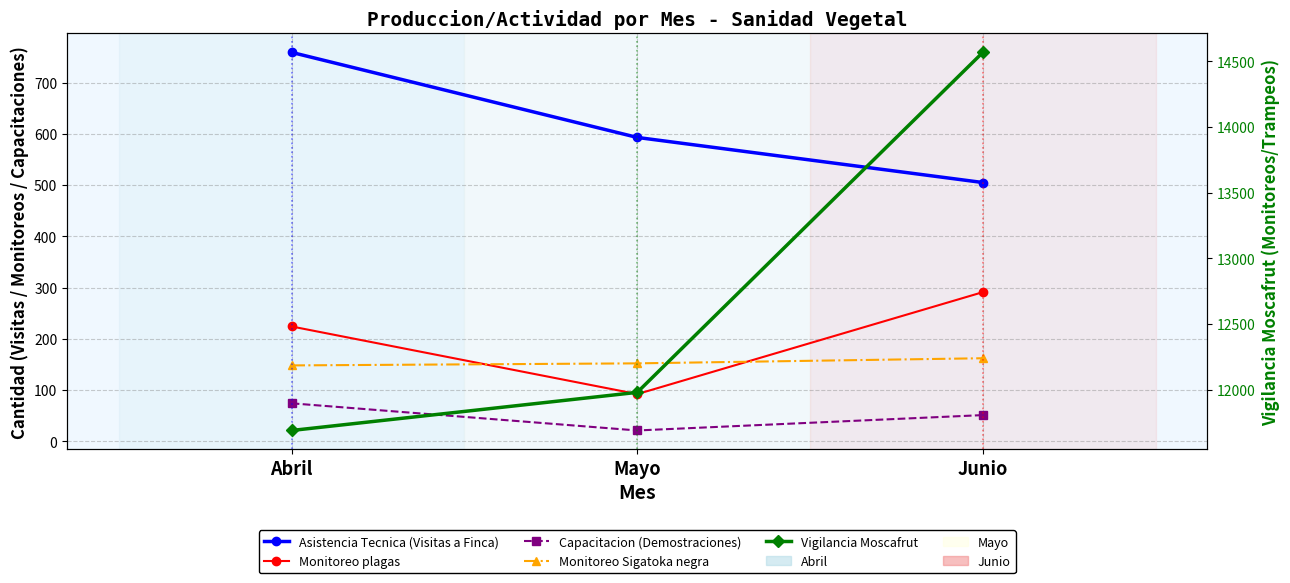

What is the label of the 1st point from the left?

Abril